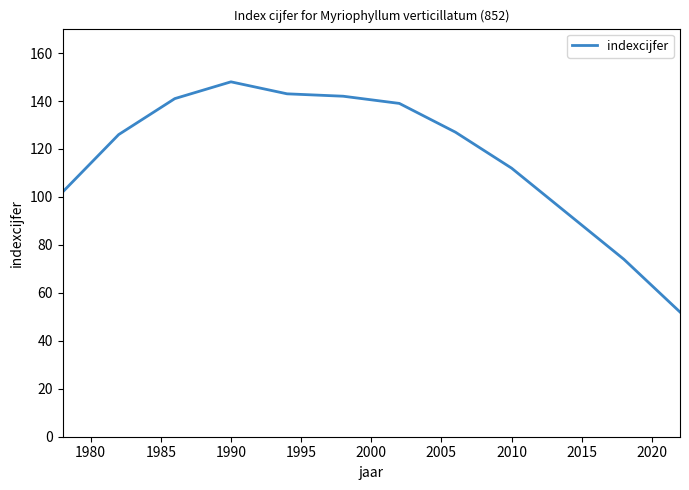

What is the smallest value displayed?

52